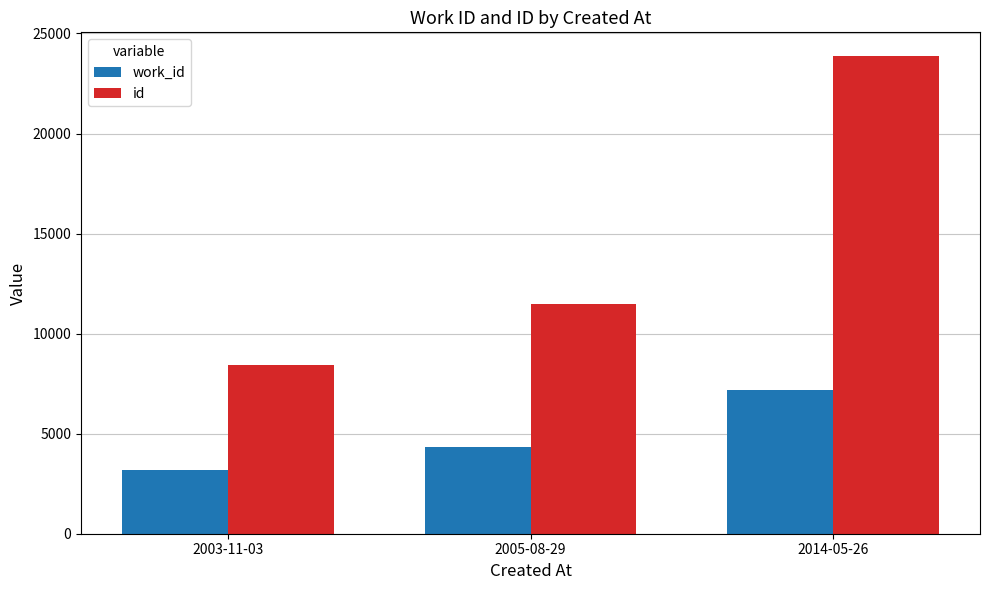

Read the id value at 2014-05-26, to the nearest 100.

23900